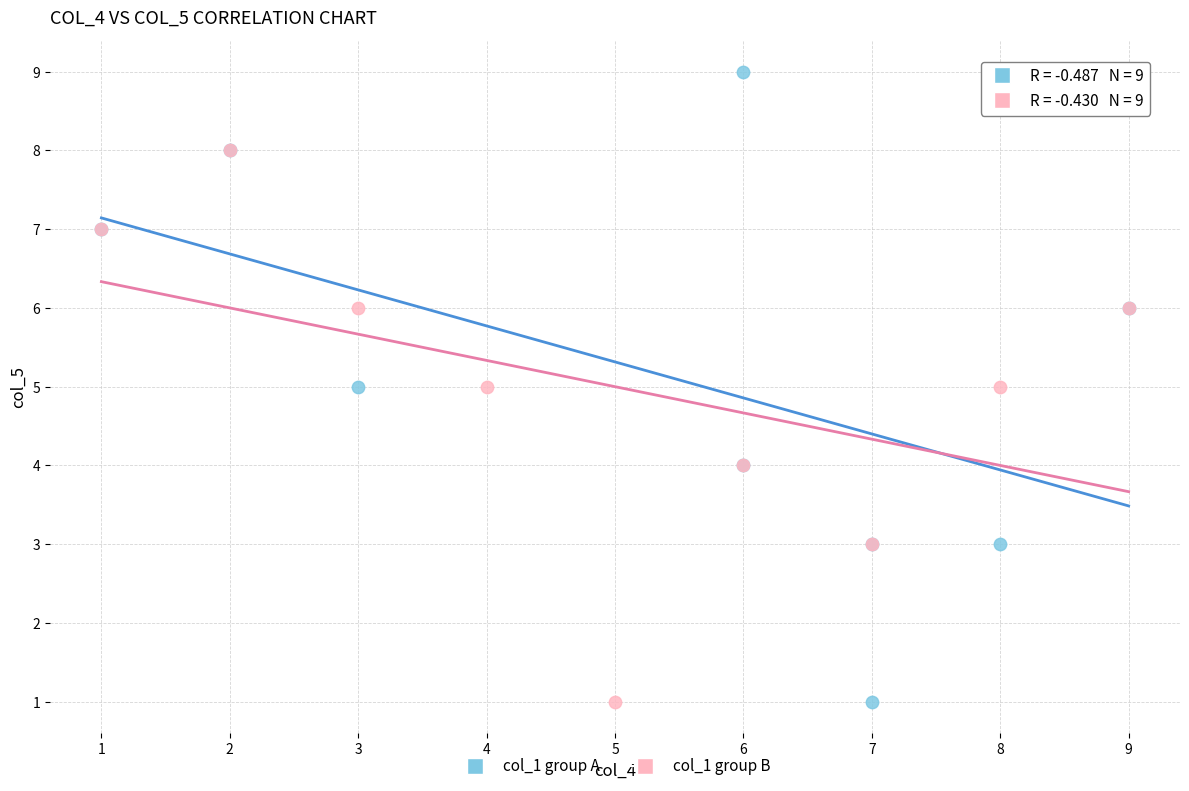

Which series reaches the maximum Y coordinate?

col_1 group A